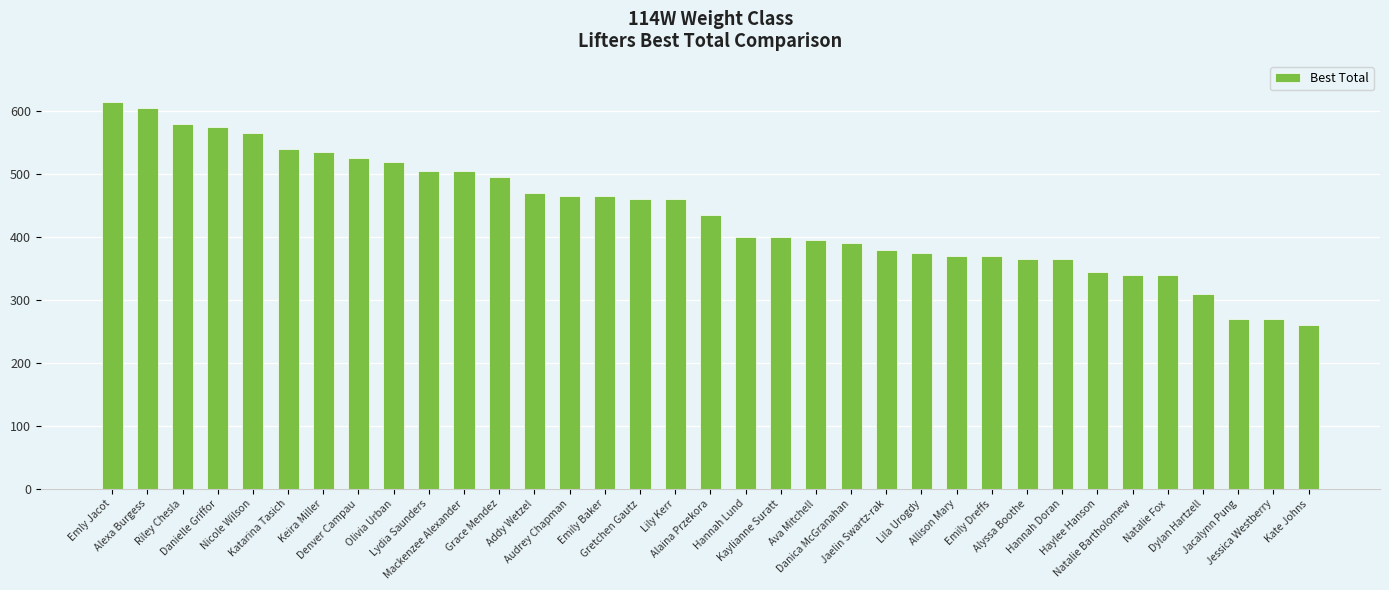

True or false: the data shows 460 at Gretchen Gautz.

True